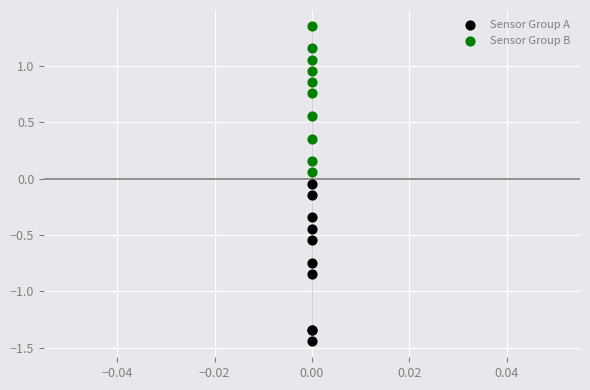

Which series reaches the maximum Y coordinate?

Sensor Group B